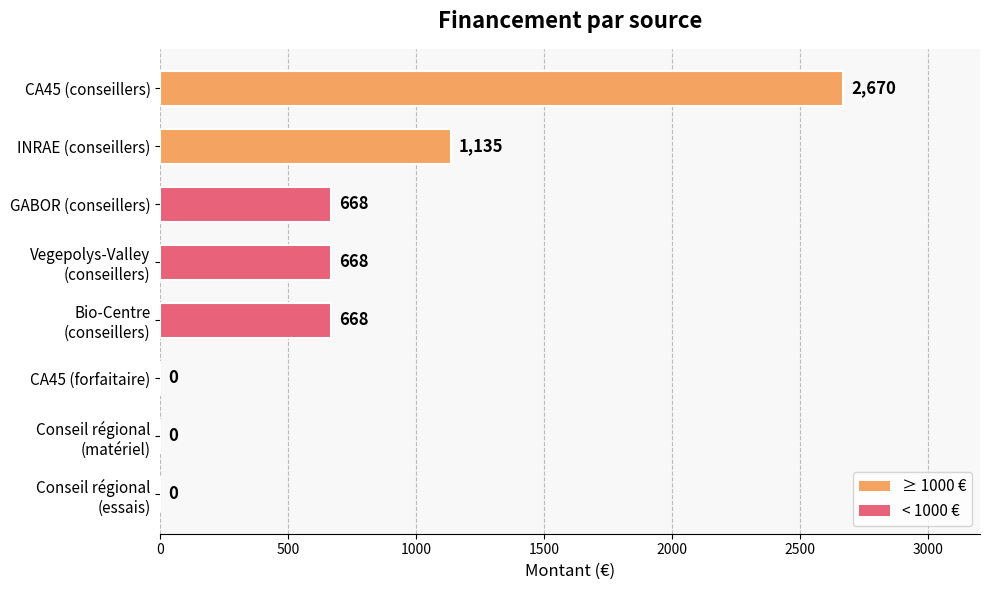

The value at GABOR (conseillers) is 668. True or false?

True